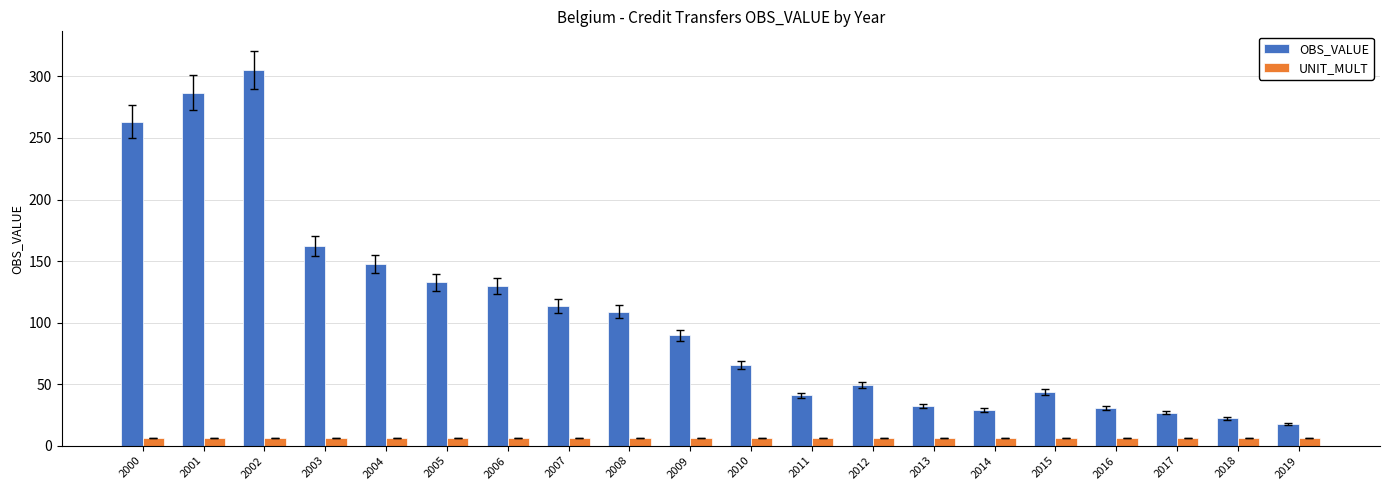

What is the sum of the OBS_VALUE values at 2019 and 2015?

61.4